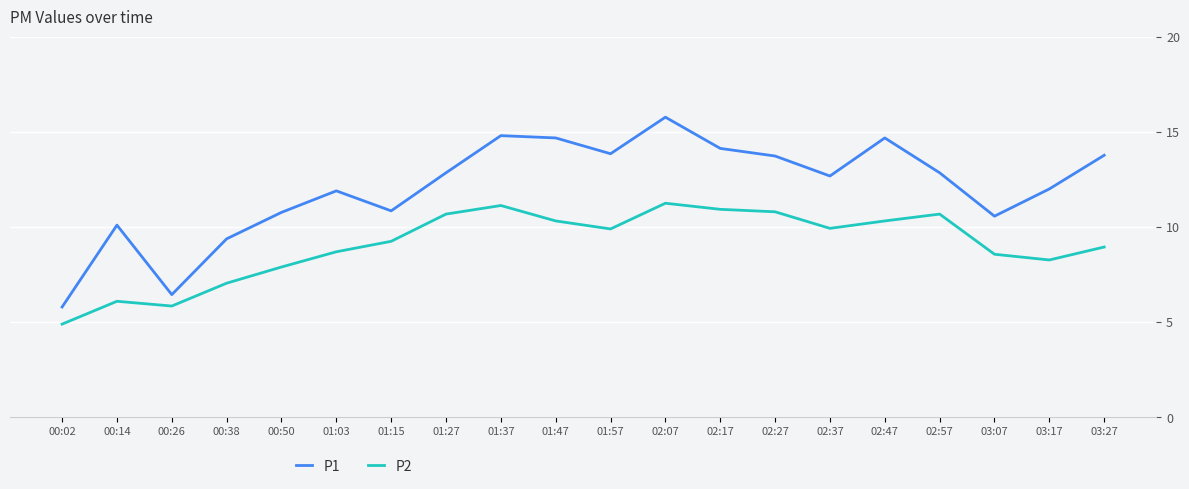

Where does the P1 series first go above 12?

01:27